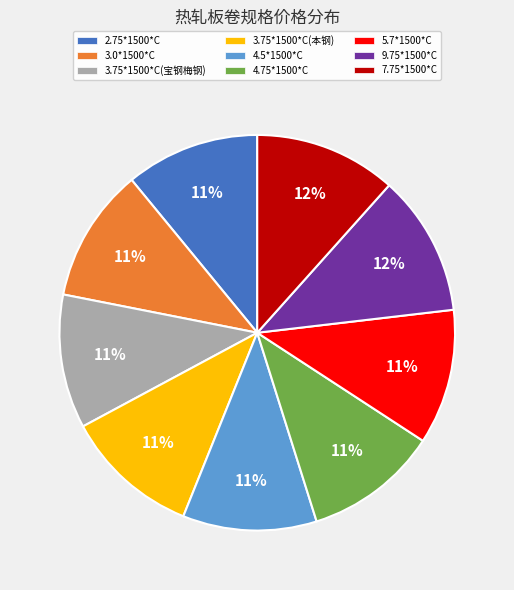

How many segments does this pie chart have?

9